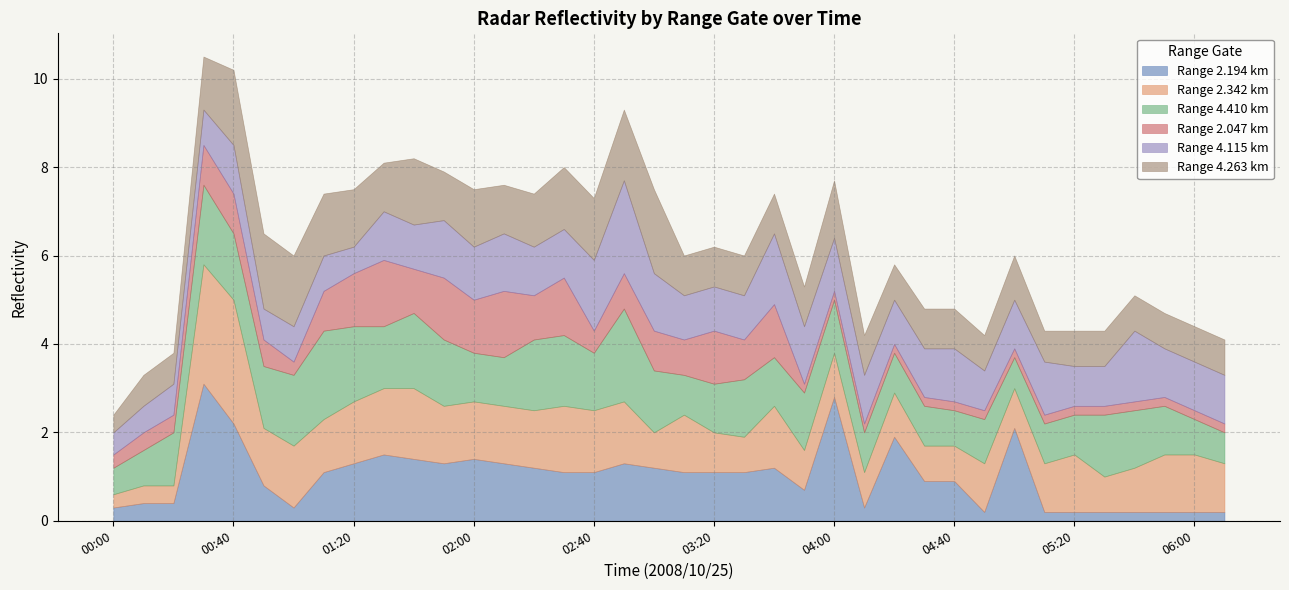

What position from the left is 00:20?

3